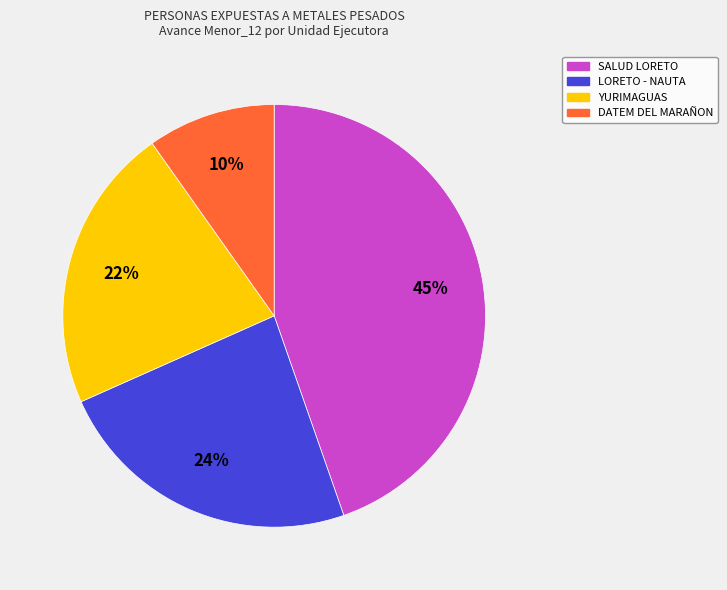

How many slices are in this pie chart?

4